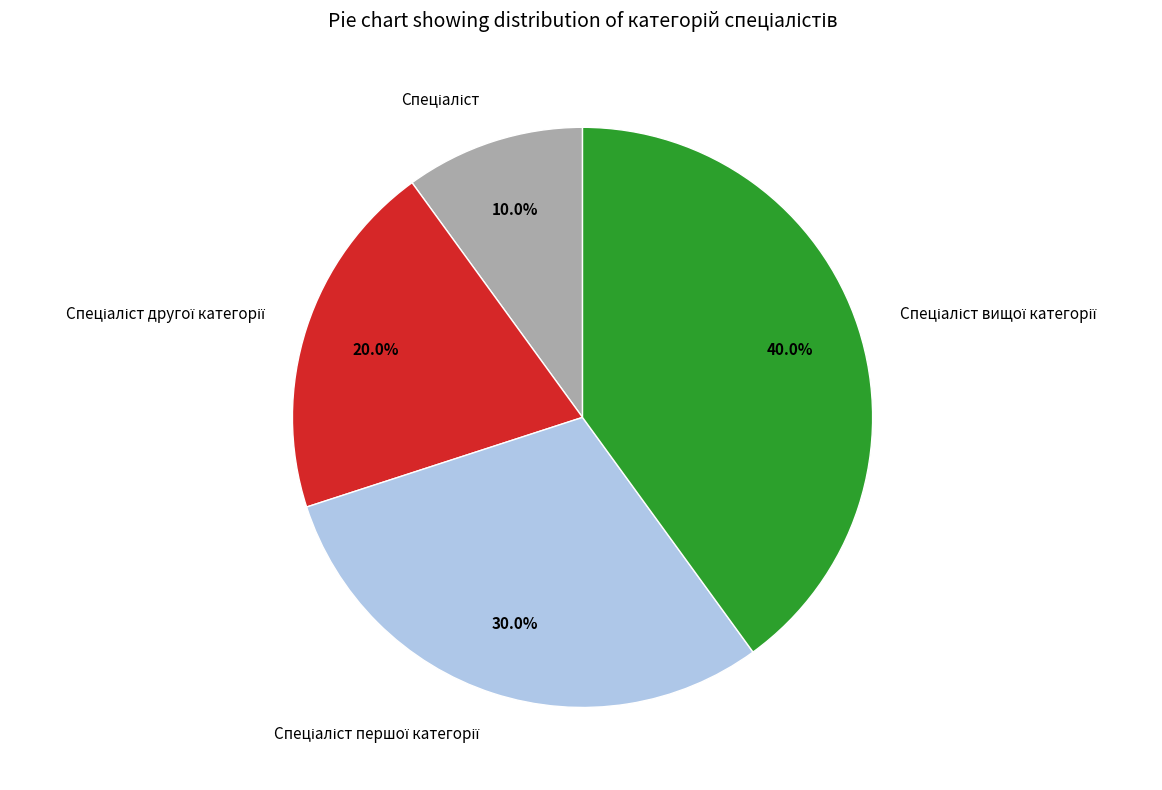

Is there any slice that represents more than half of the pie?

No